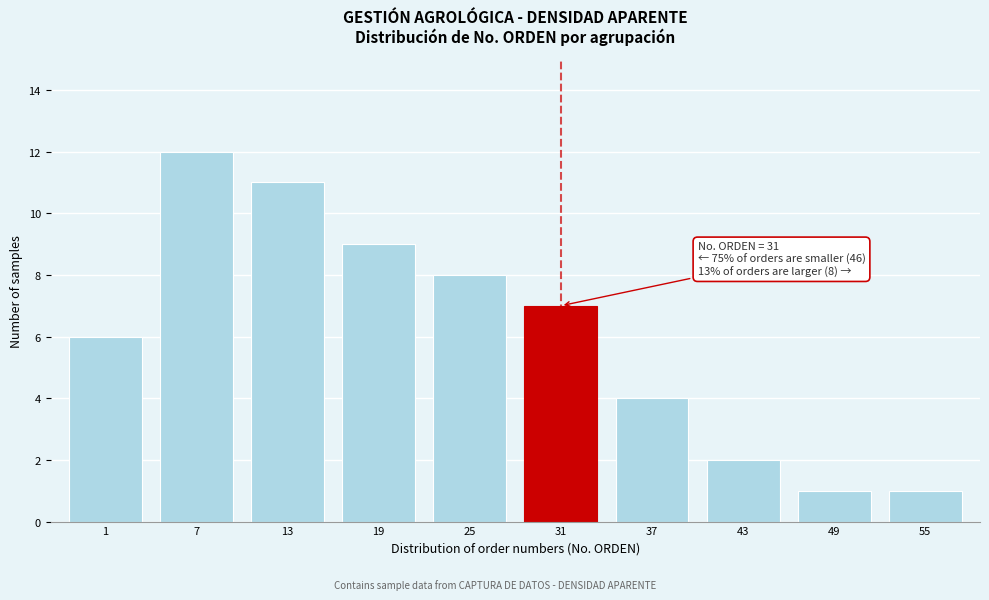

Reading left to right, transcribe all the data shown in this chart.

6	12	11	9	8	7	4	2	1	1